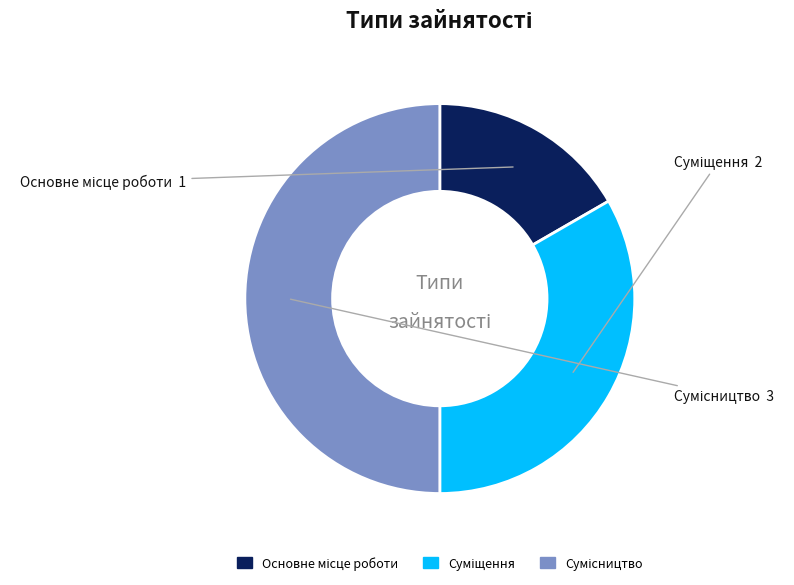

What percentage is the Суміщення slice, to the nearest percent?

33%